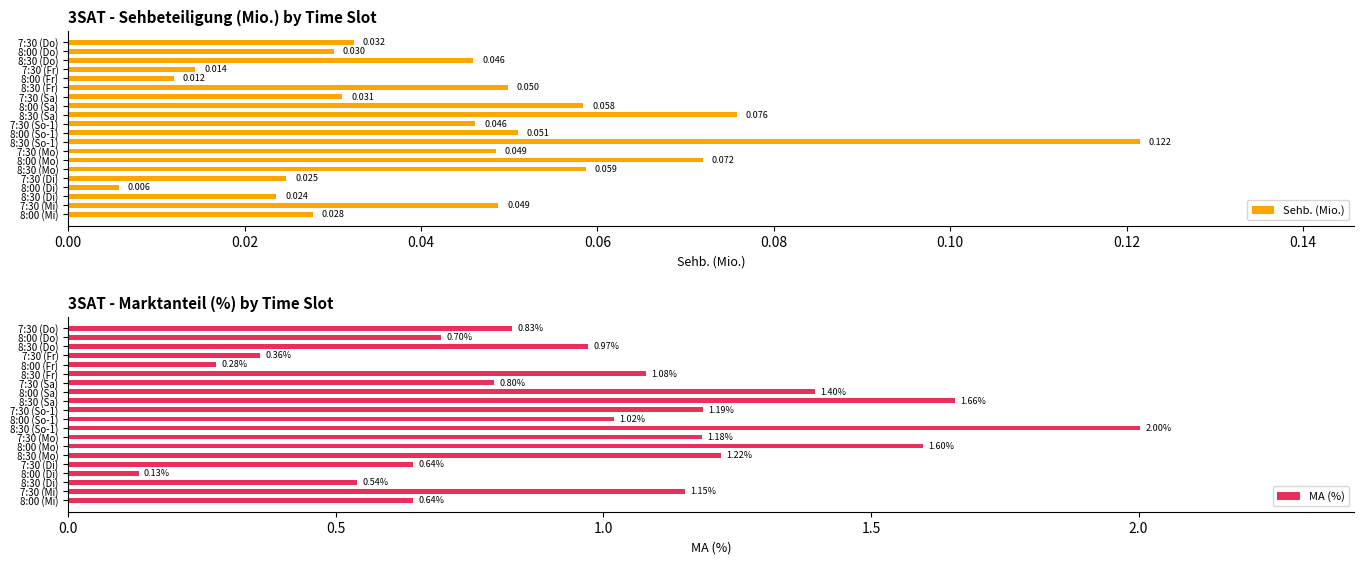

List the series in order of their overall mean, lowest first.

Sehb. (Mio.), MA (%)